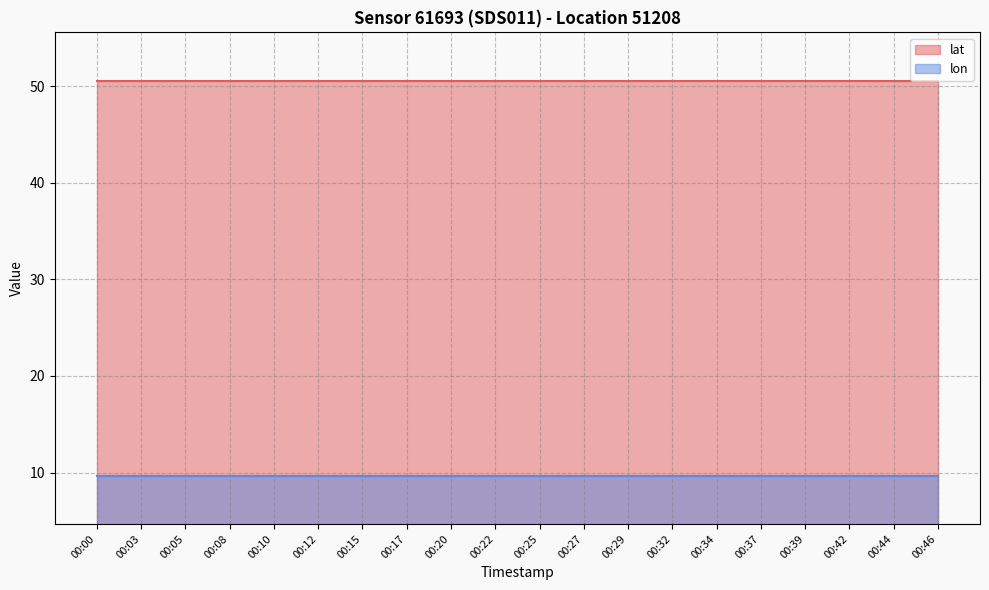

How many series are shown in this chart?

2